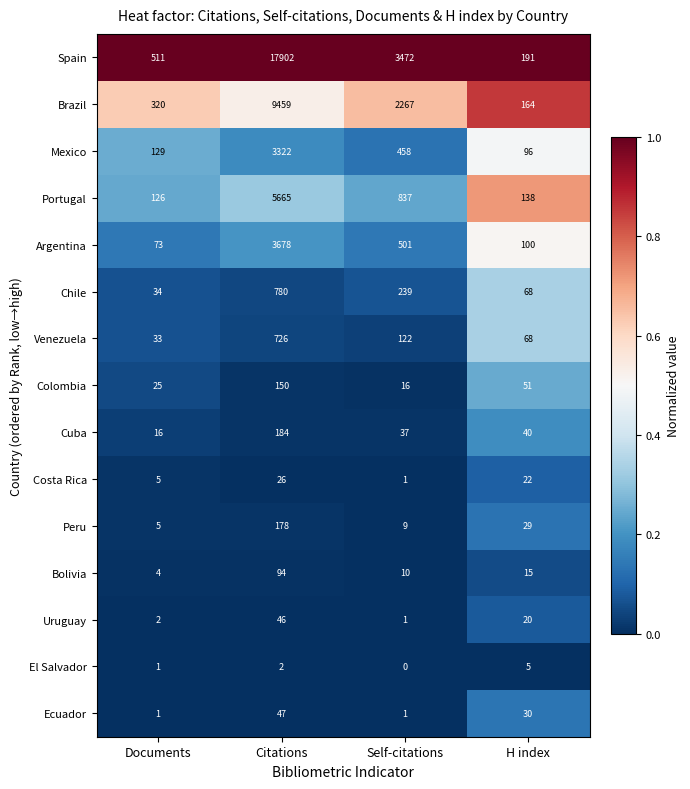

Which category has the highest value across all series?

Citations